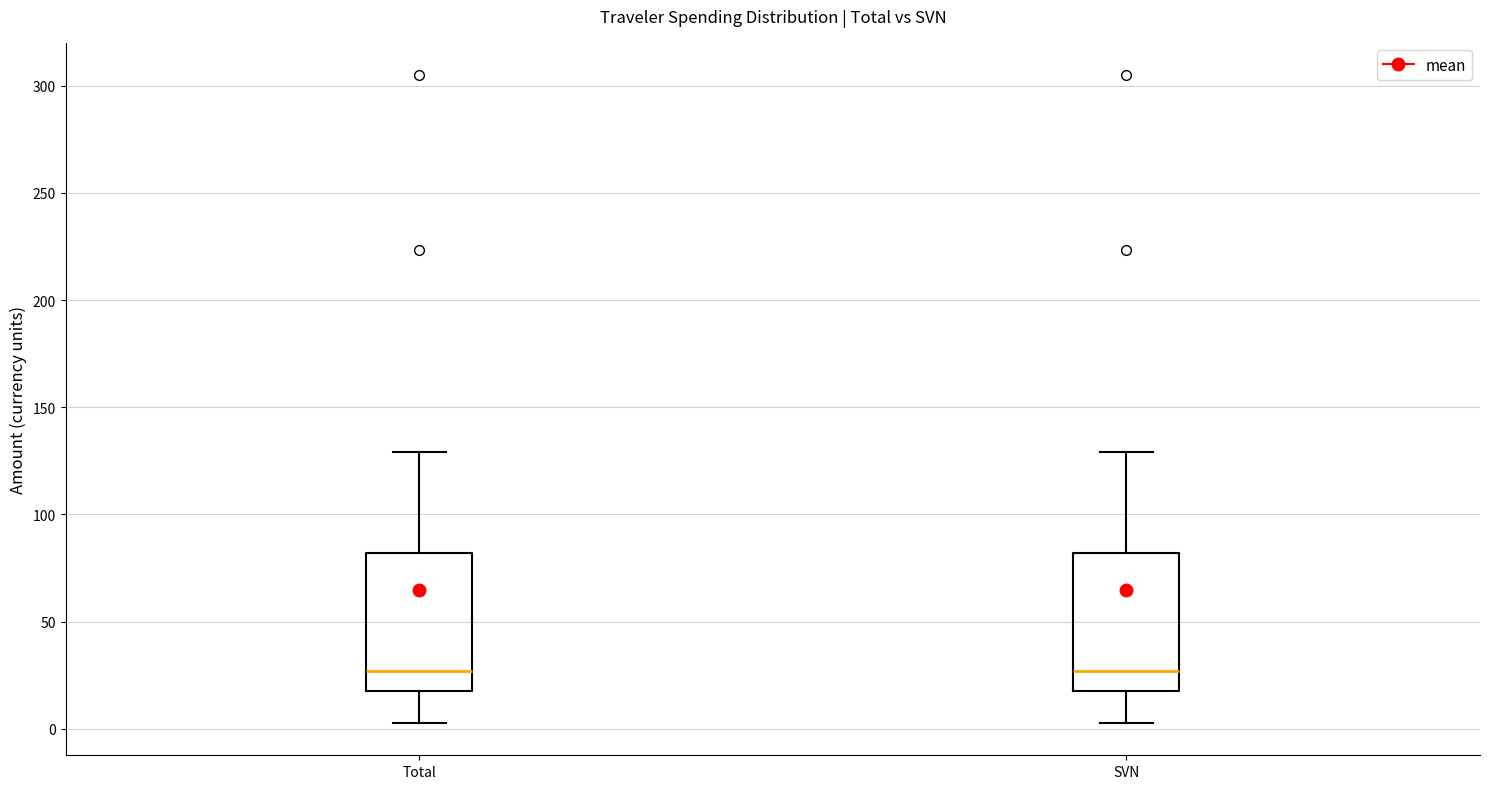

Where is the lower edge of the box for SVN on the y-axis? The values are not printed on the chart, so give them approximately, as read against the axis.

20